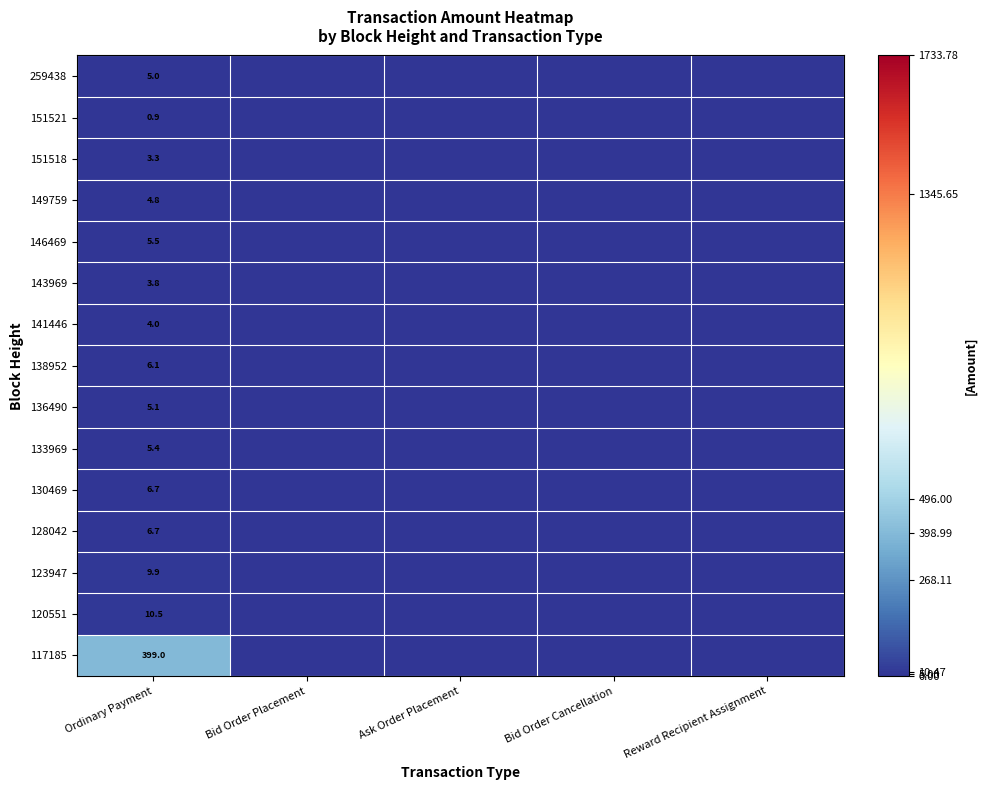

At which category is the sum across all series the highest?

Ordinary Payment